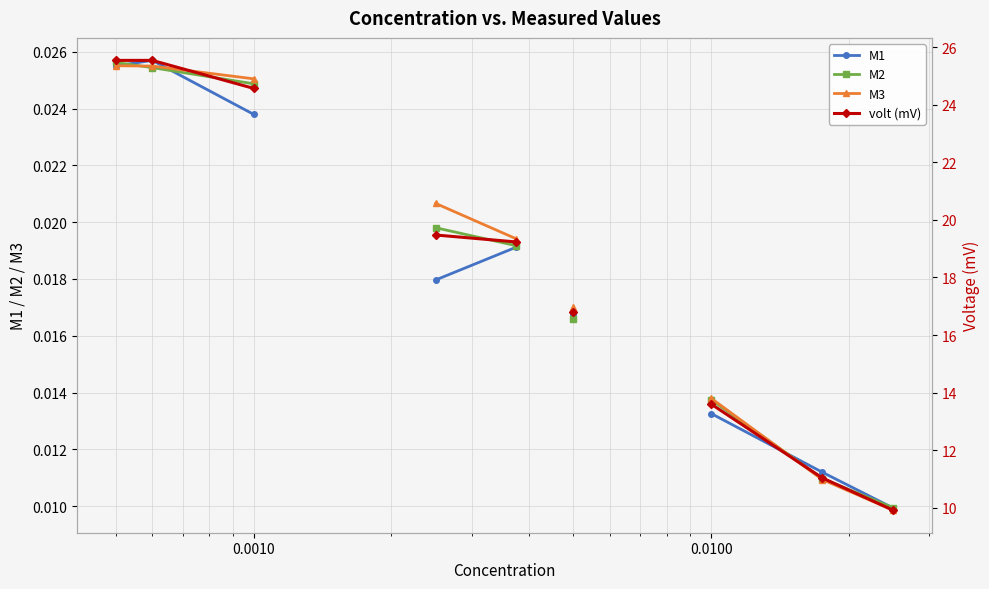

How many lines are shown in the chart?

4